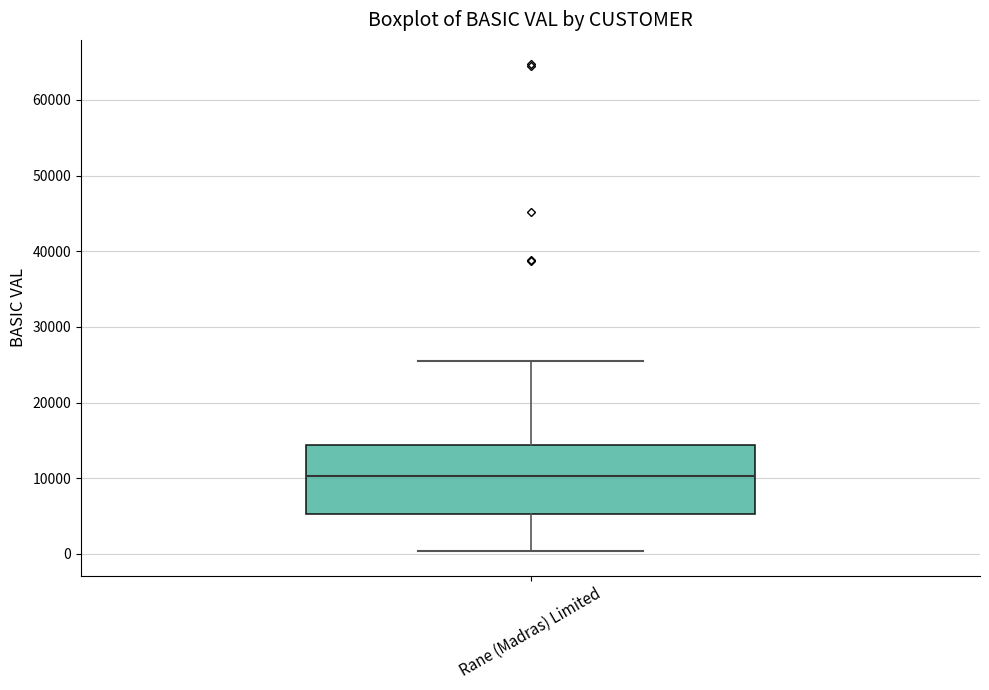

Read this box plot against the y-axis: the position of the median line, the range covered by the box, and the ends of both whiskers. The values are not printed on the chart, so give them approximately, as read against the axis.

median 10000, box 5000 to 14000, whiskers 0 to 25000